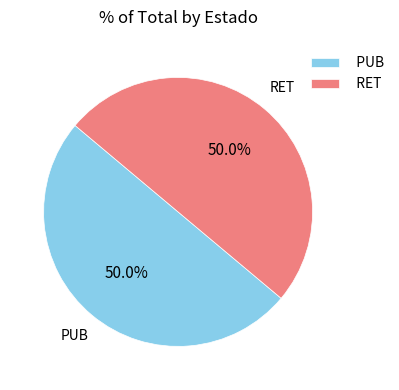

To the nearest percent, what percentage of the pie is RET?

50%